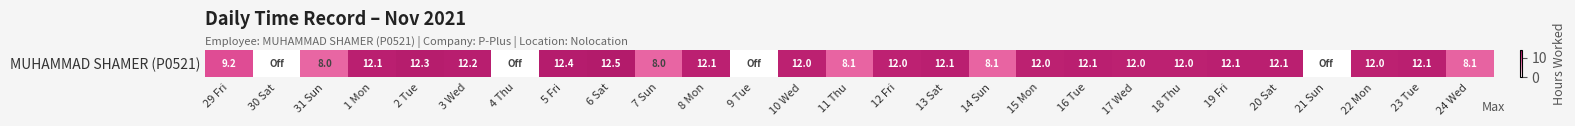

List the labels in order of value, smallest first.

30 Sat, 4 Thu, 9 Tue, 21 Sun, 31 Sun, 7 Sun, 14 Sun, 11 Thu, 24 Wed, 29 Fri, 12 Fri, 15 Mon, 22 Mon, 10 Wed, 18 Thu, 17 Wed, 8 Mon, 16 Tue, 19 Fri, 20 Sat, 1 Mon, 23 Tue, 13 Sat, 3 Wed, 2 Tue, 5 Fri, 6 Sat